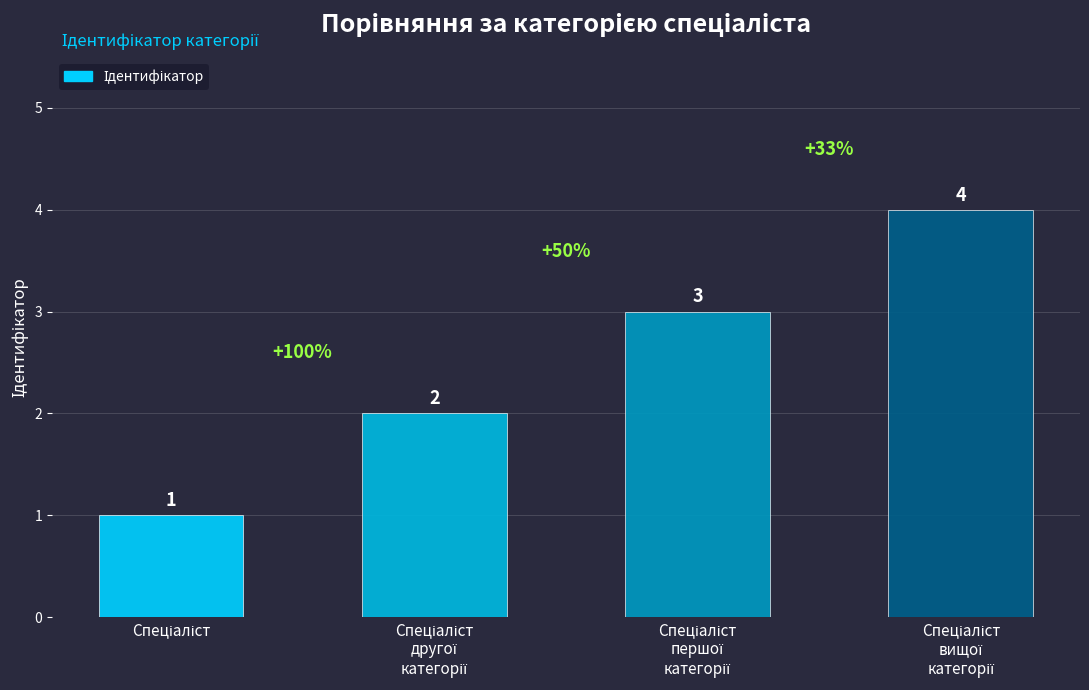

Count the values in the range 2 to 4.

3